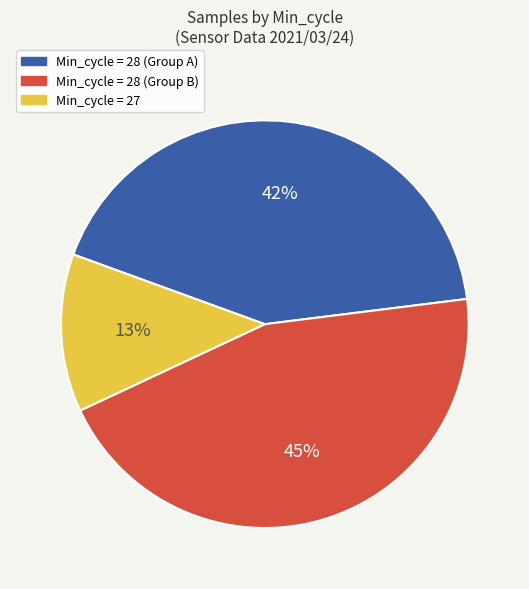

Is there a majority slice in this chart?

No